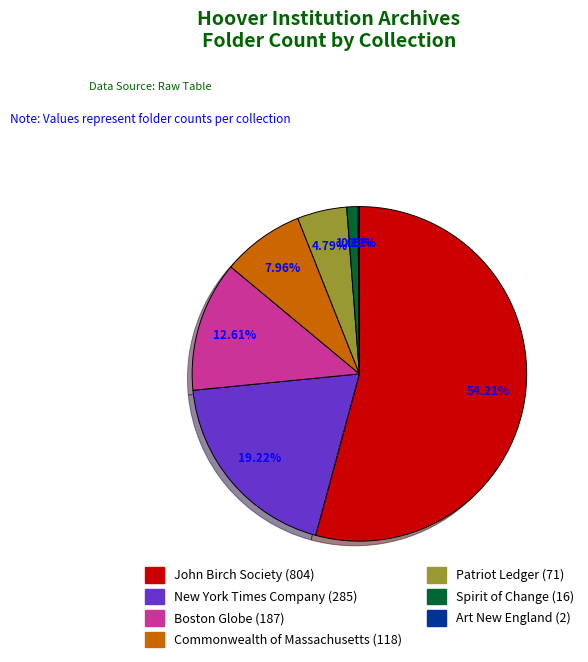

Is it true that John Birch Society is 45% of the pie?

False